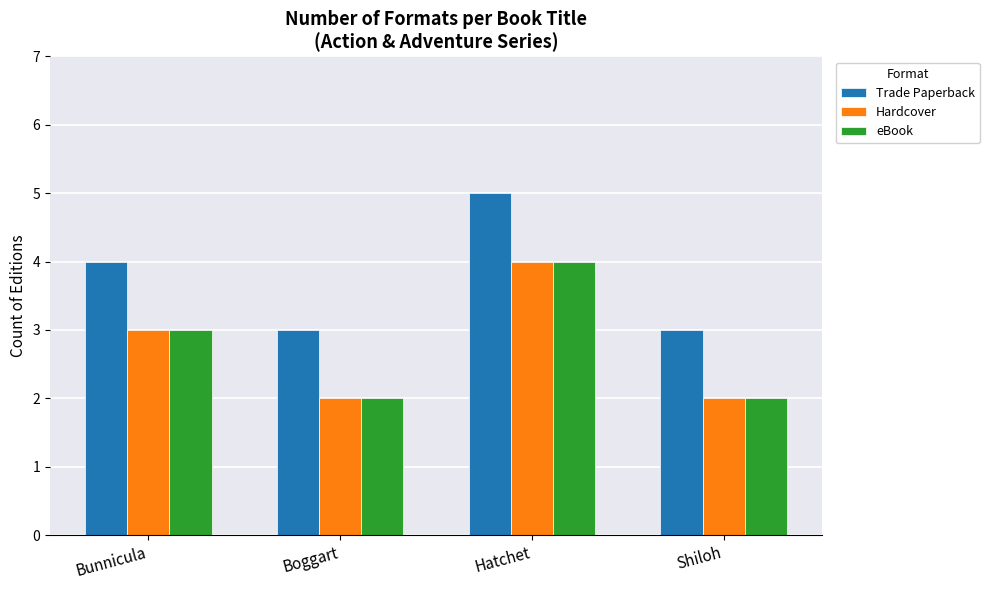

What is the average value of the Hardcover series?

3